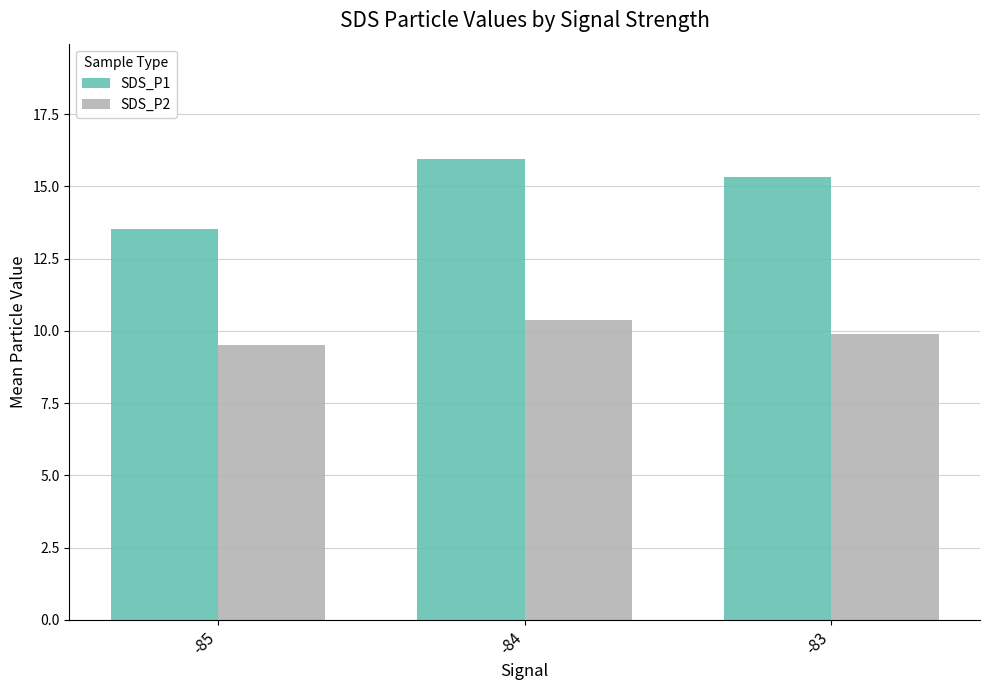

Which series has the widest spread of values?

SDS_P1